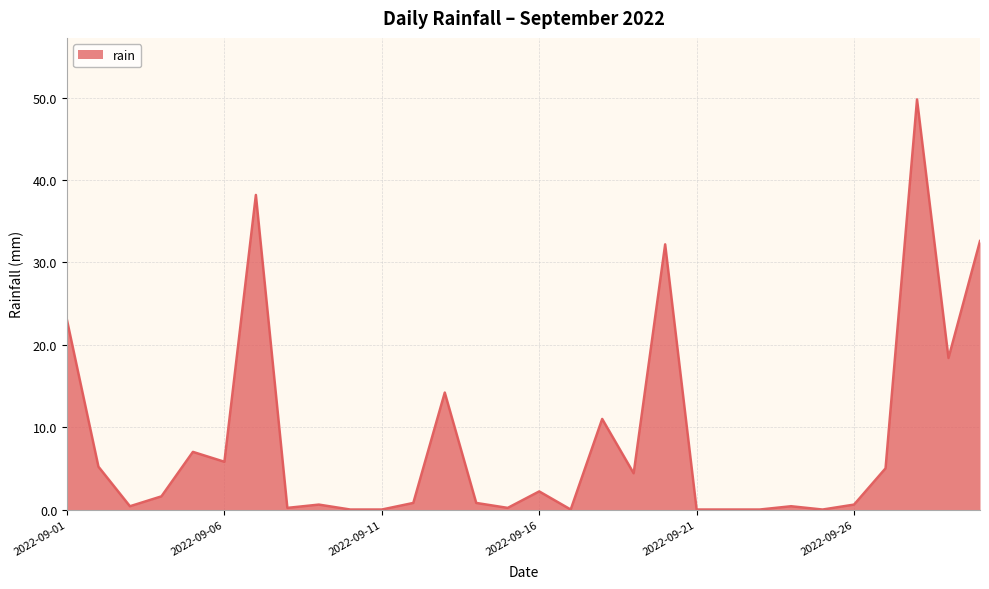

What is the maximum value shown in the chart?

49.8